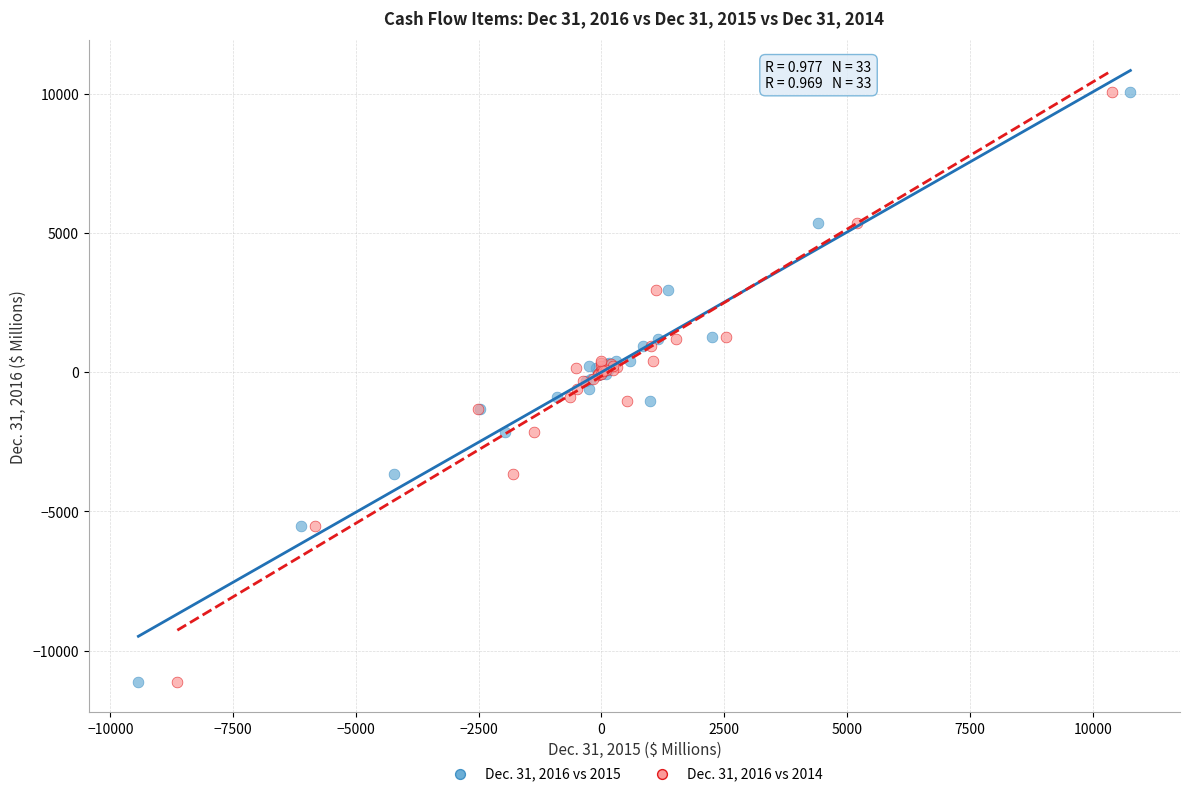

What are all the series names shown in the legend?

Dec. 31, 2016 vs 2015, Dec. 31, 2016 vs 2014